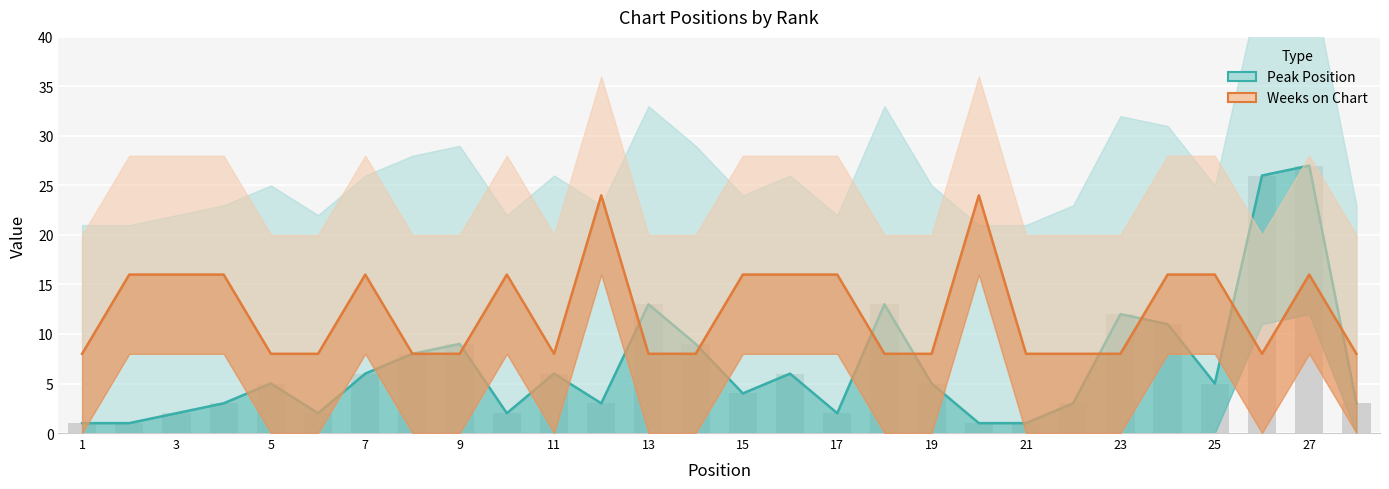

What are all the series names shown in the legend?

Peak Position, Weeks on Chart